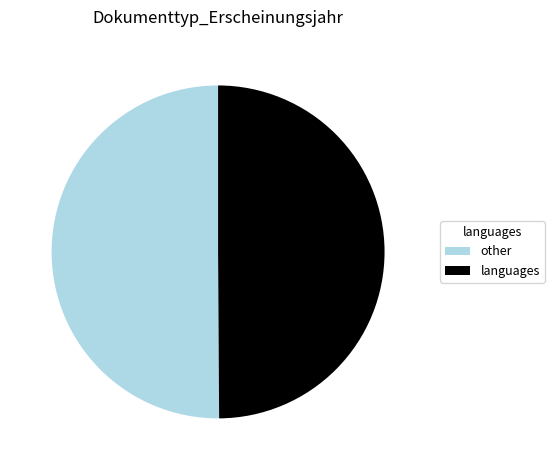

How many segments does this pie chart have?

2